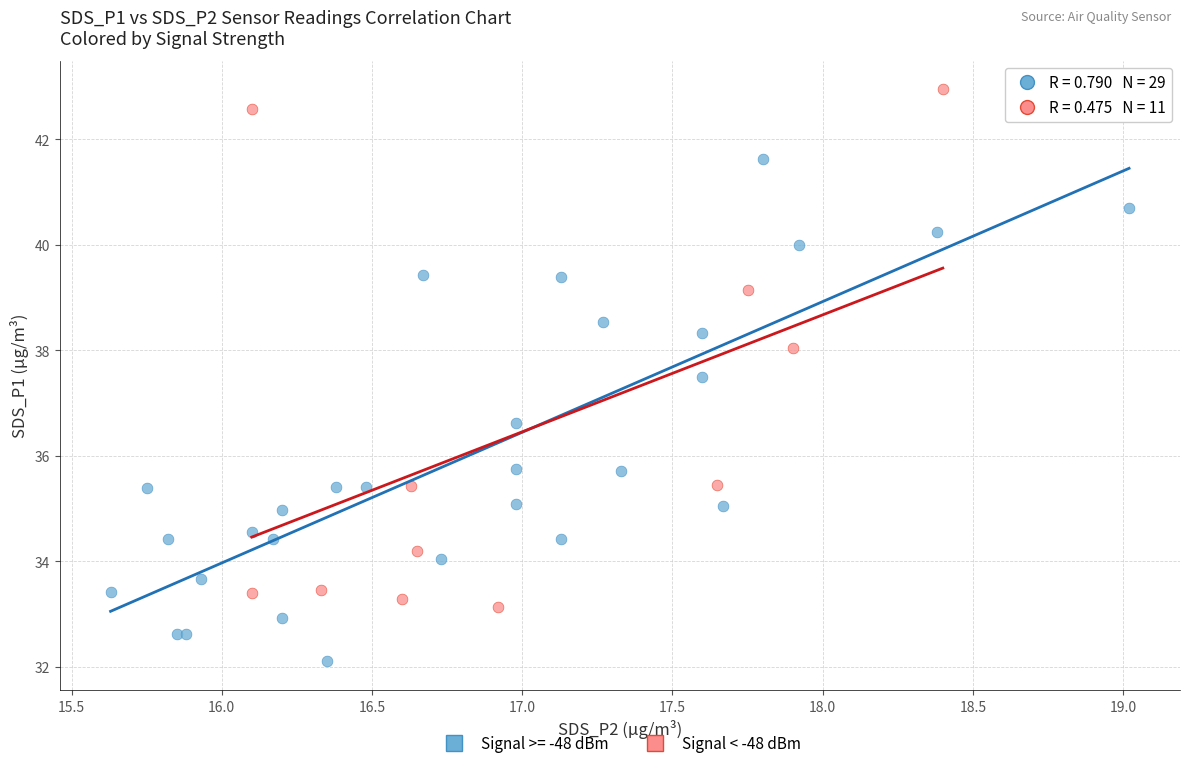

Which series reaches the minimum Y coordinate?

Signal >= -48 dBm